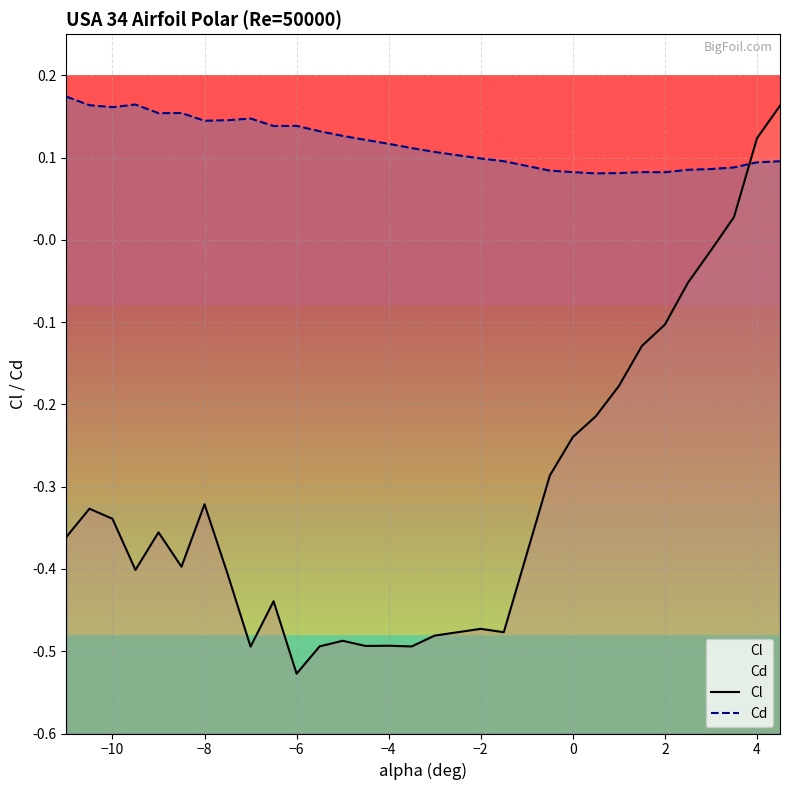

How many Cd values are between 0 and 1?

30